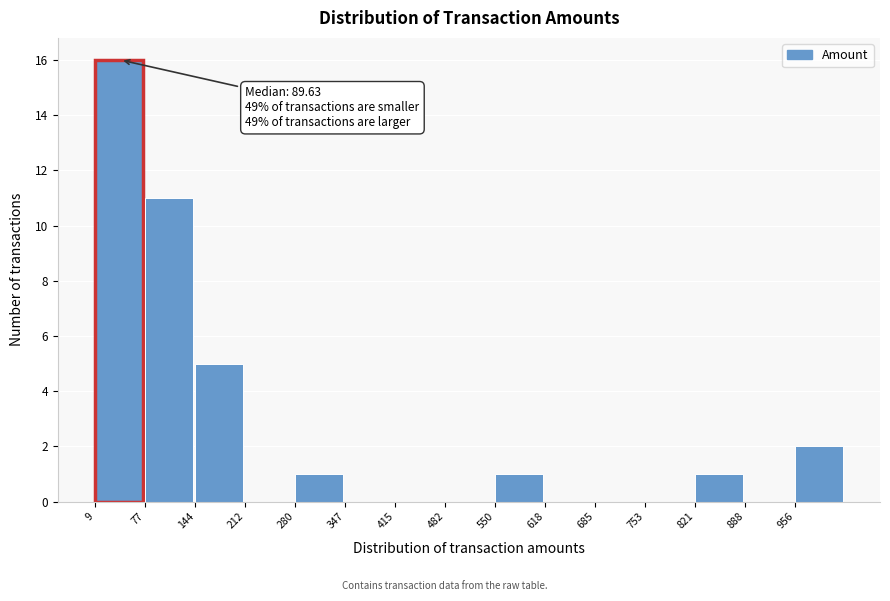

Which range on the x-axis has the tallest bar?

10 to 80